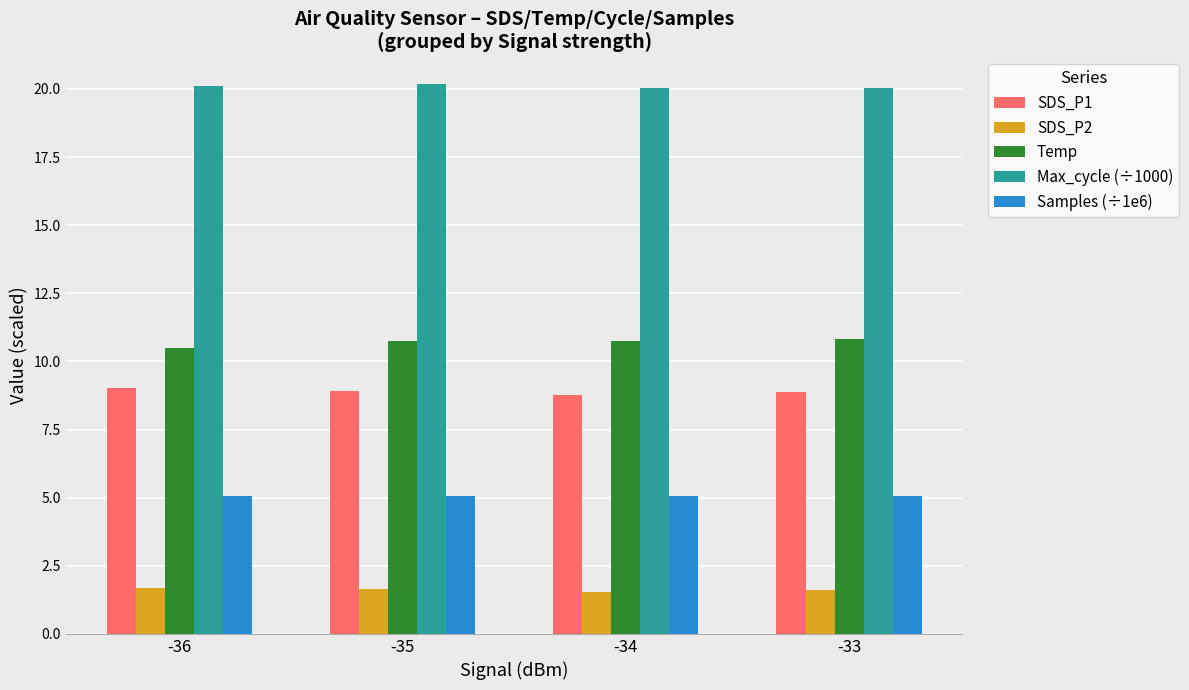

The value of Temp at -33 is 2.6. True or false?

False